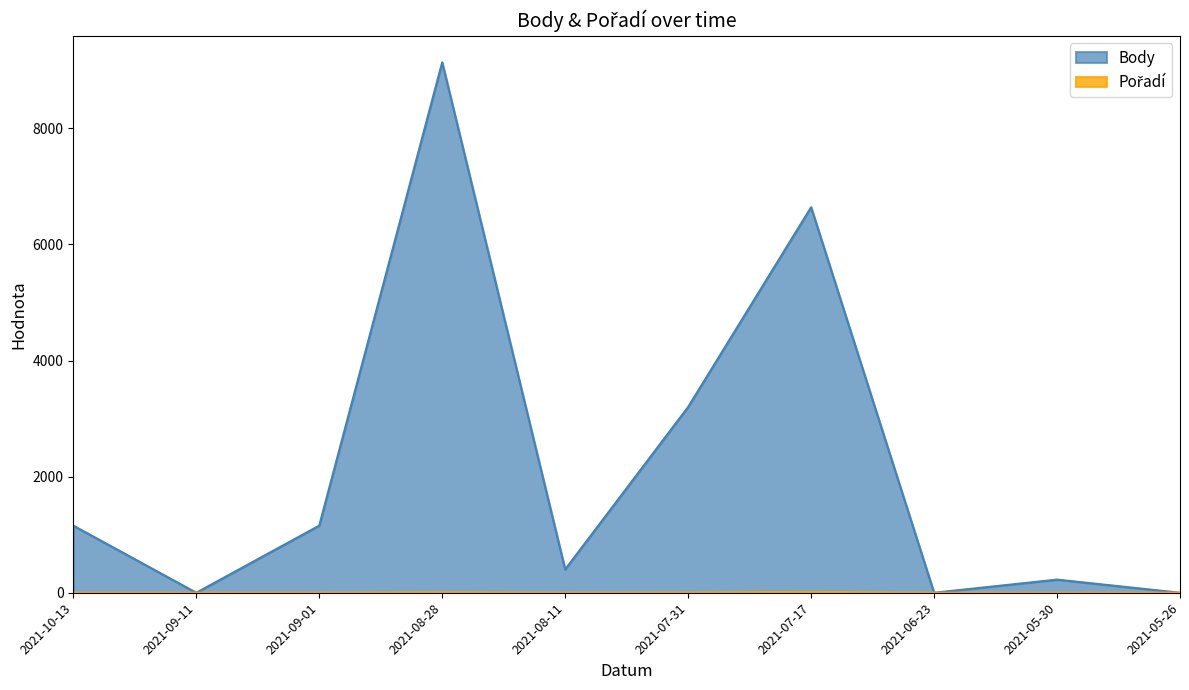

What is the label of the 2nd point from the left?

2021-09-11